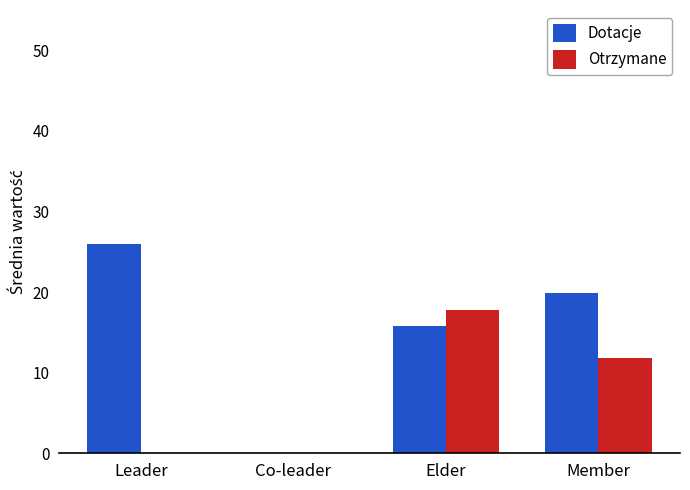

Reading right to left, what are all the values shown in this chart?

Dotacje: Member=19.9	Elder=15.8	Co-leader=0.0	Leader=26.0
Otrzymane: Member=11.8	Elder=17.8	Co-leader=0.0	Leader=0.0